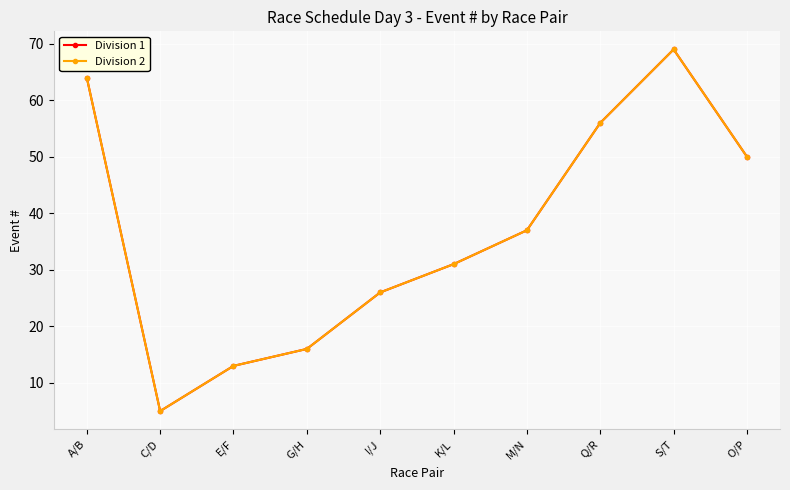

Reading left to right, what are all the values shown in this chart?

Division 1: A/B=64	C/D=5	E/F=13	G/H=16	I/J=26	K/L=31	M/N=37	Q/R=56	S/T=69	O/P=50
Division 2: A/B=64	C/D=5	E/F=13	G/H=16	I/J=26	K/L=31	M/N=37	Q/R=56	S/T=69	O/P=50